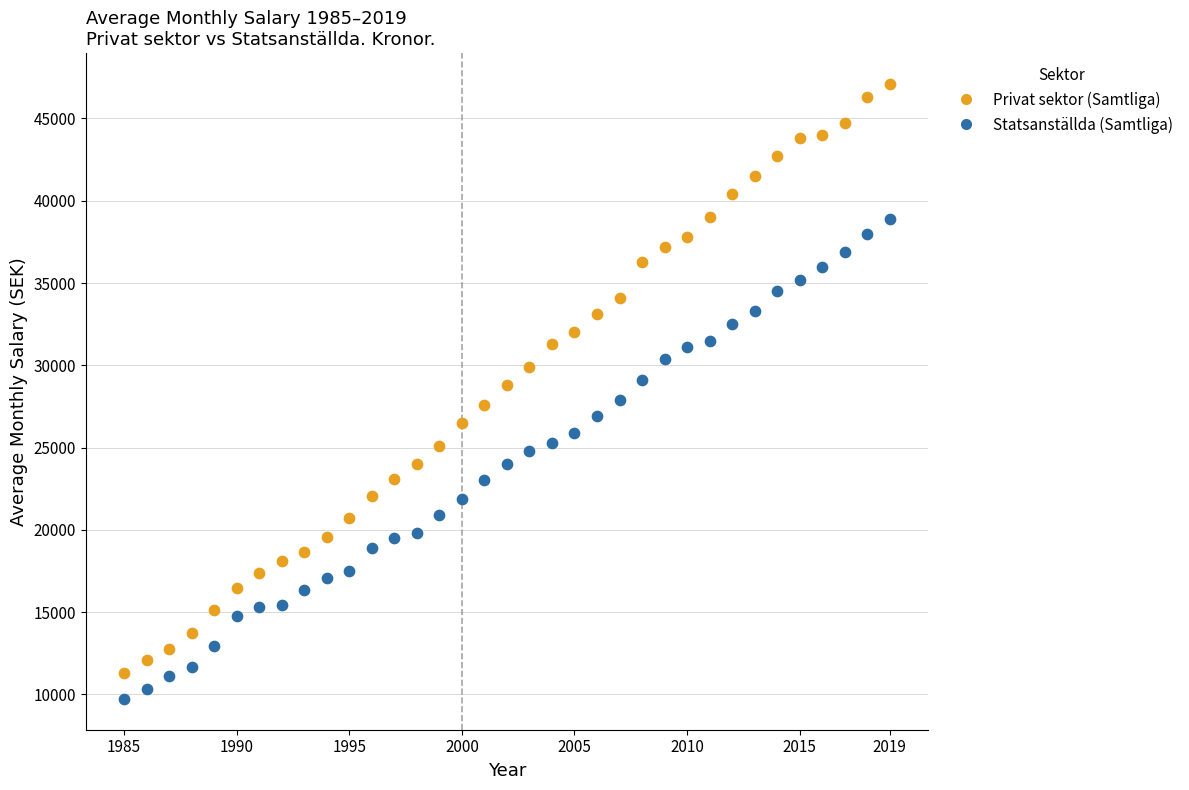

Which series reaches the maximum Y coordinate?

Privat sektor (Samtliga)